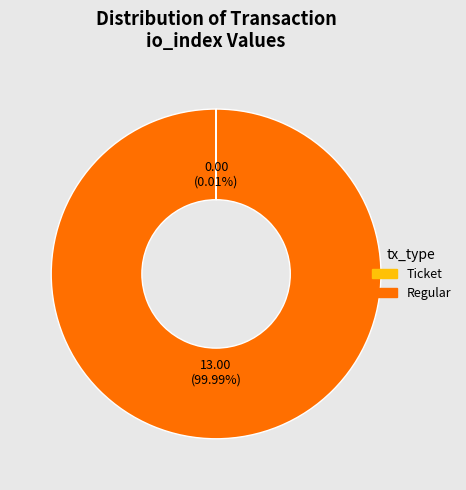

Does Regular account for over 50% of the chart?

Yes